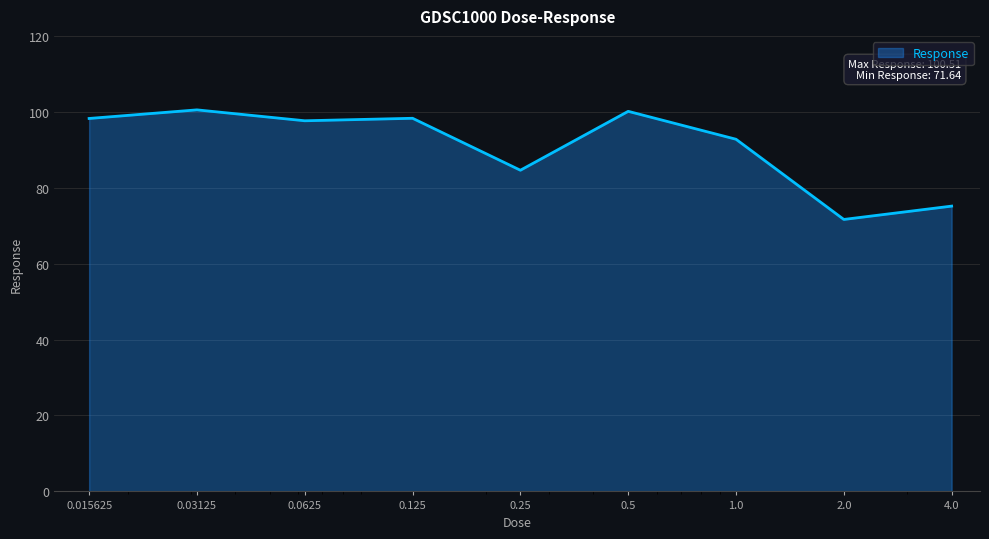

What is the difference between the maximum and minimum values?

28.9